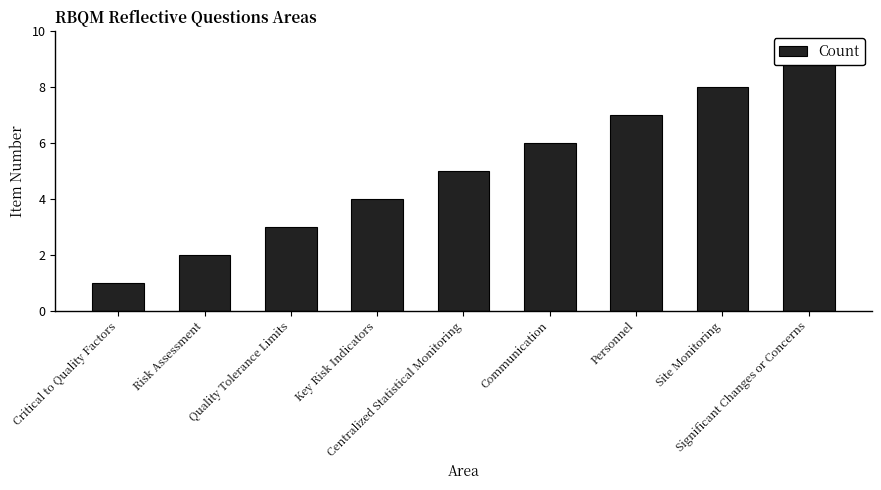

At which label does the data first exceed 5?

Communication